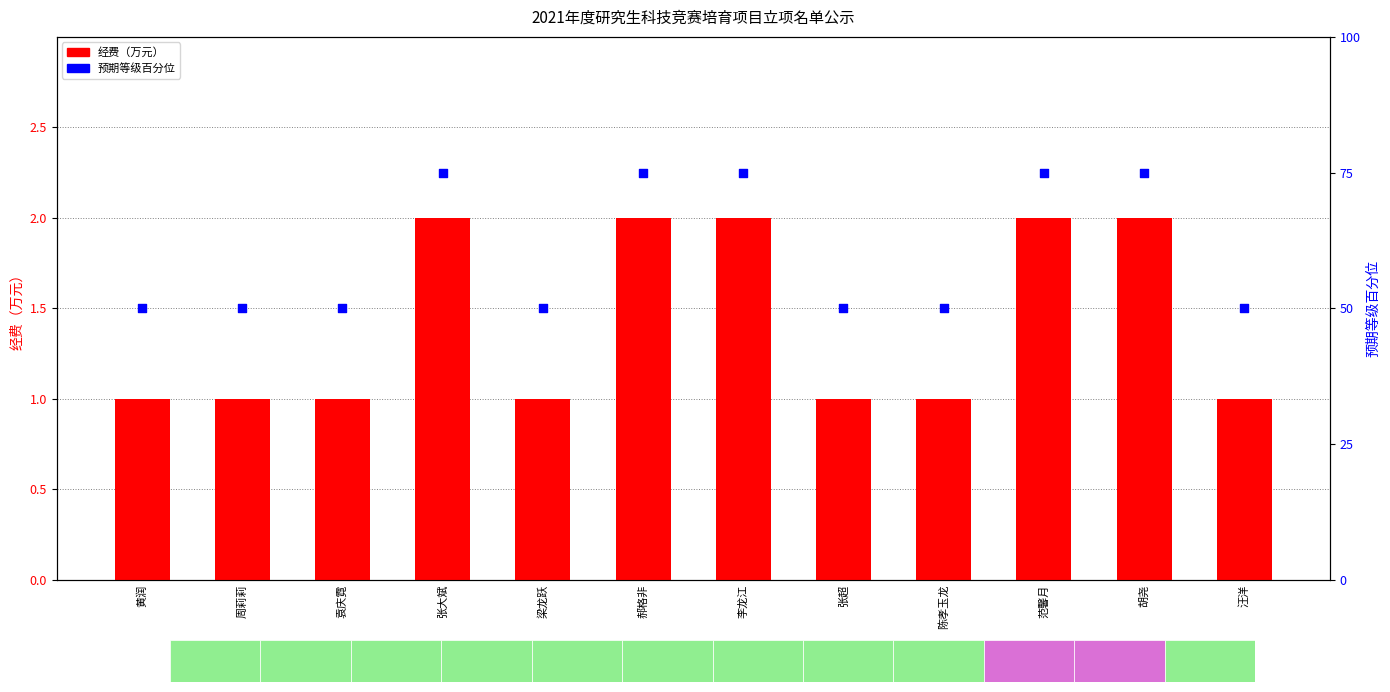

Which series has the largest total across all categories?

预期等级百分位